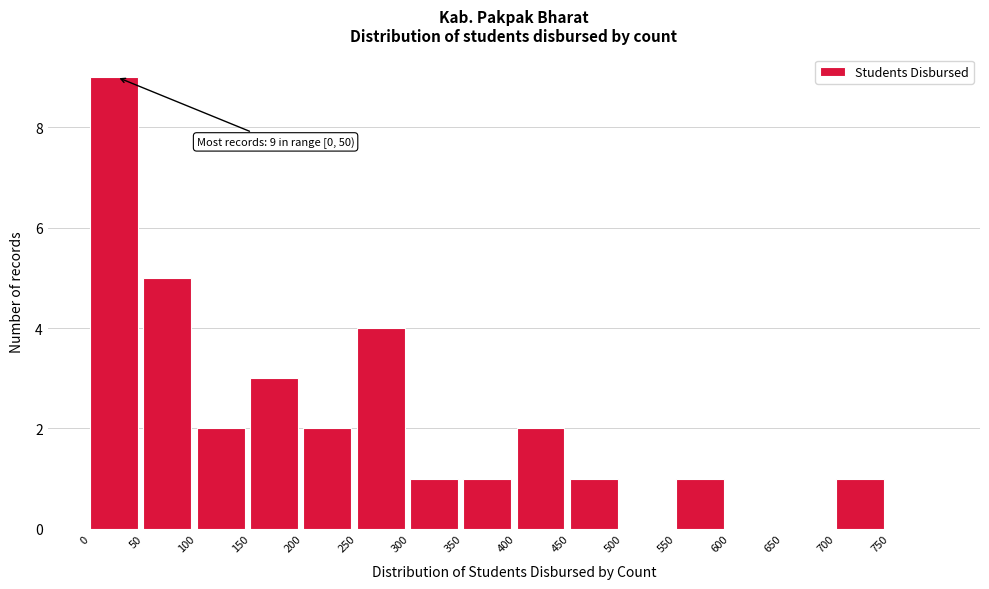

Over which range of the x-axis is the bar tallest?

0 to 50